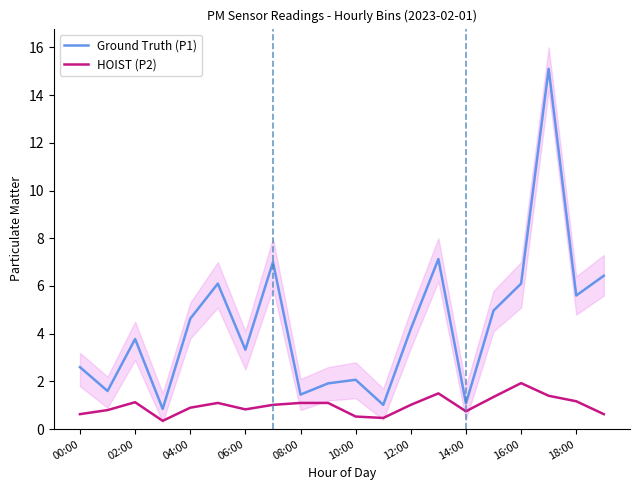

Is it true that HOIST (P2) equals 0.8 at 14:00?

True